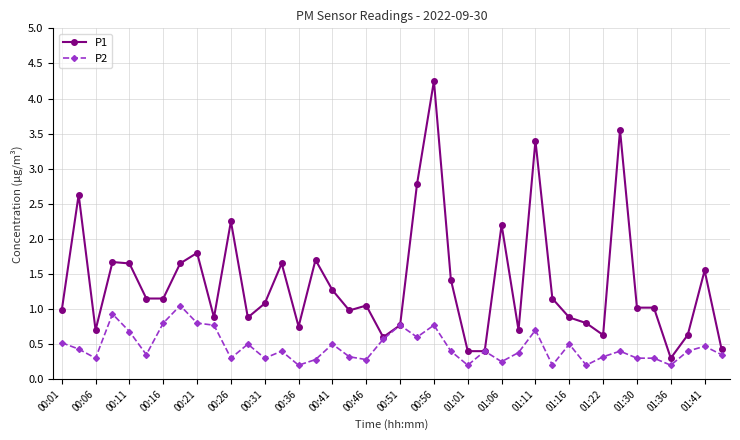

What is the smallest value displayed?

0.2